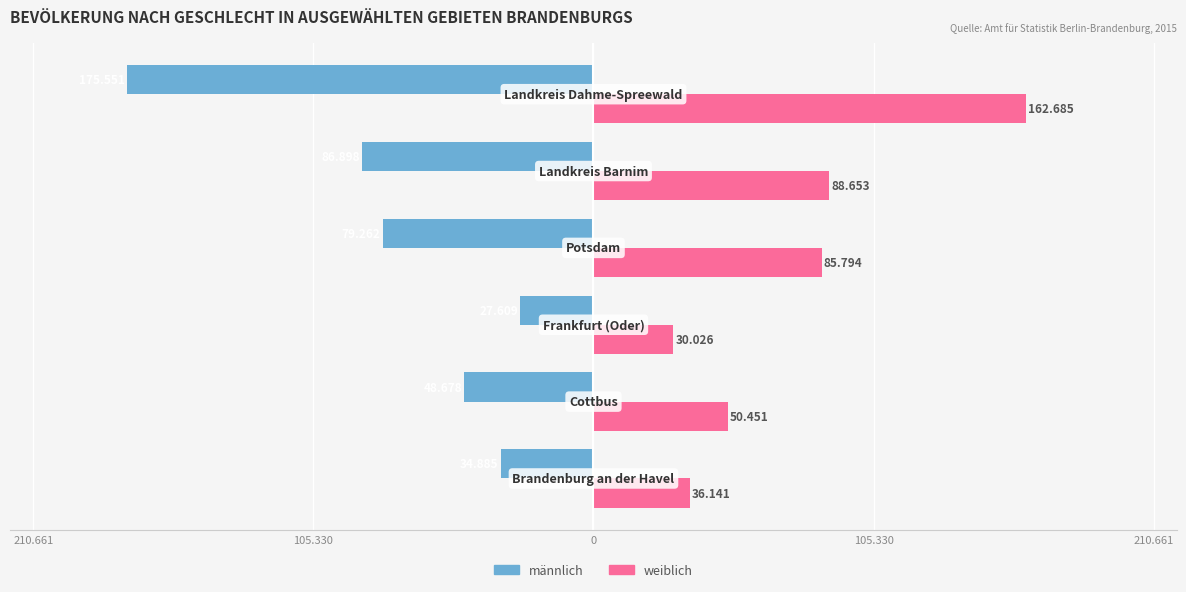

What are all the series names shown in the legend?

männlich, weiblich